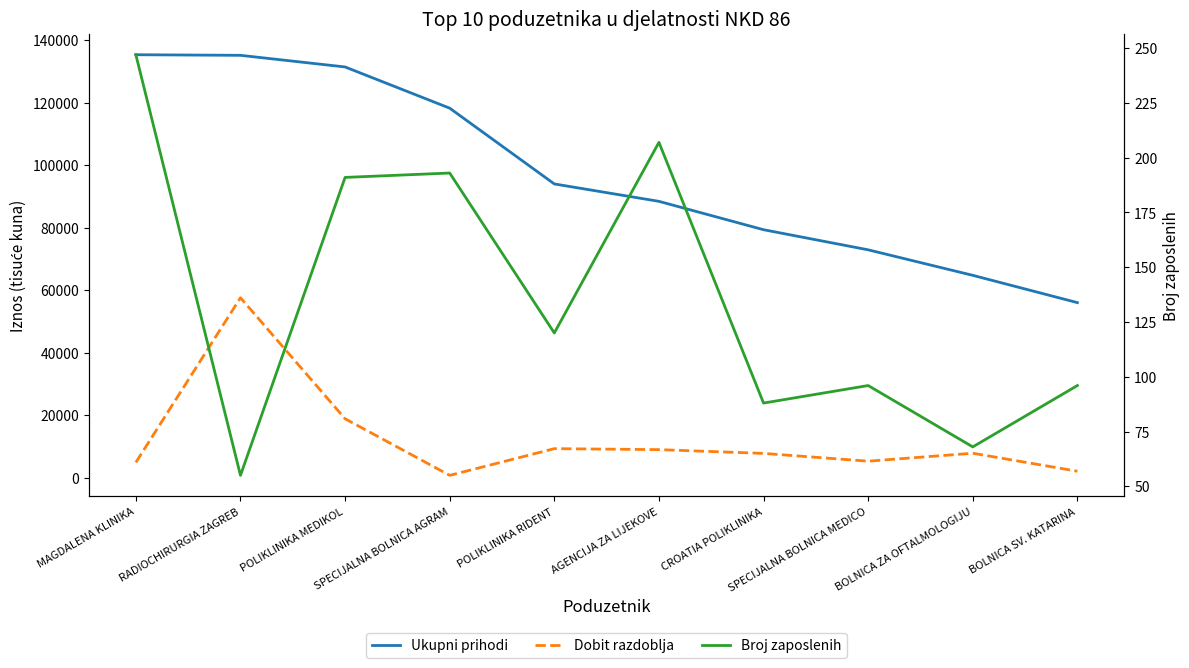

What is the average value of the Dobit razdoblja series?

12385.8